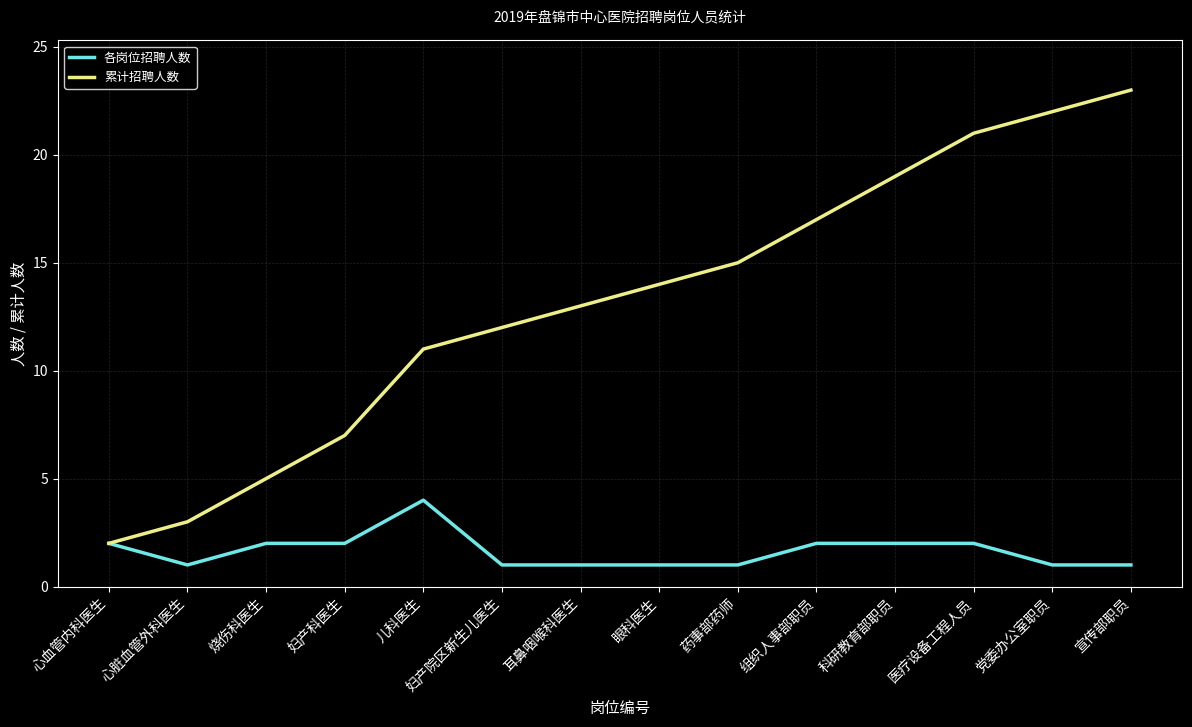

Which series changed the most between 心血管内科医生 and 药事部药师?

累计招聘人数